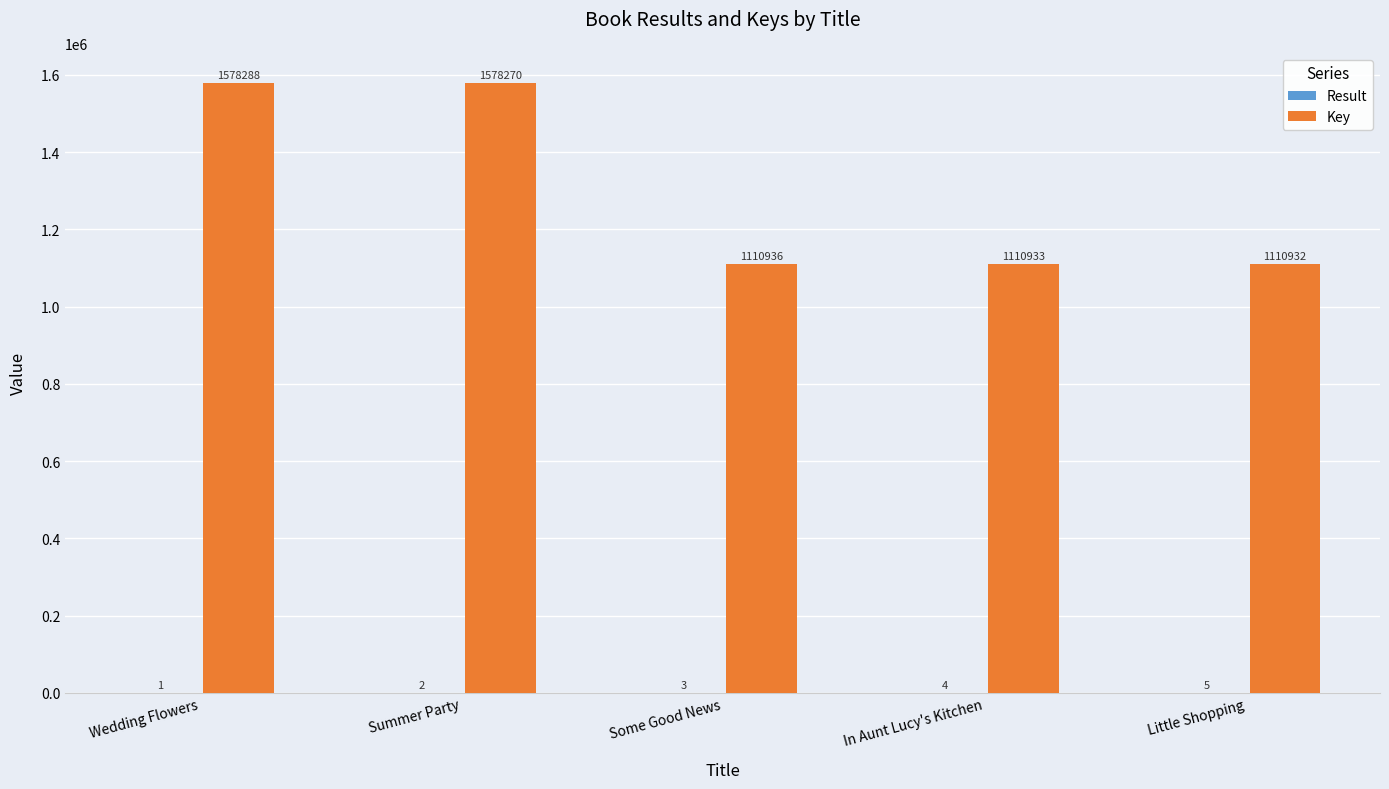

What is the maximum value for Key?

1578288